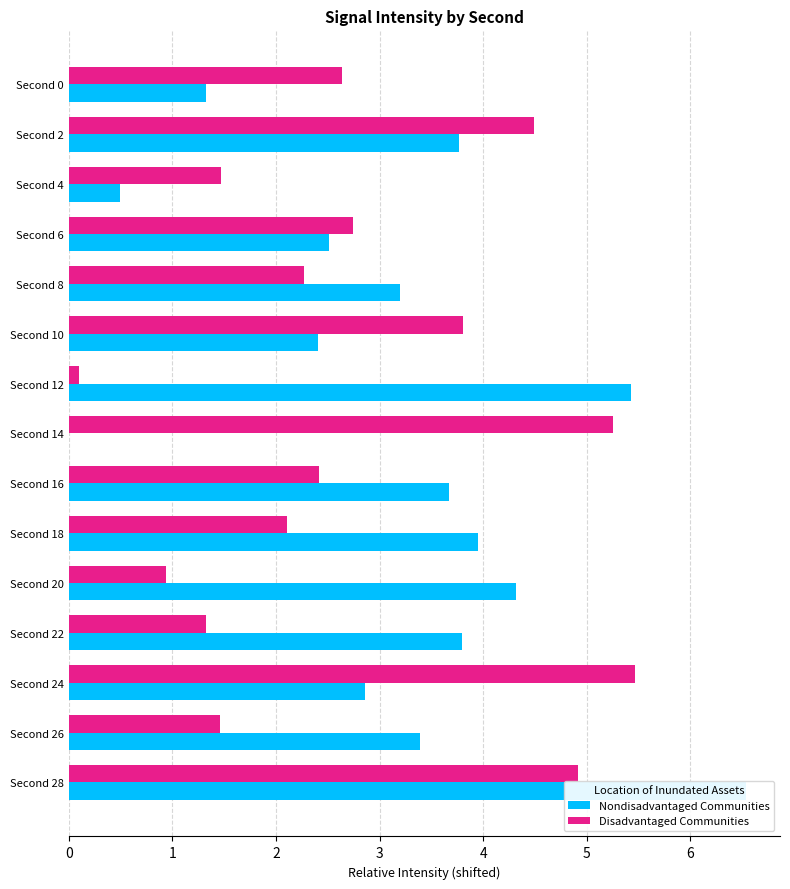

Is the value of Disadvantaged Communities at 7 greater than the value of Nondisadvantaged Communities at 0?

Yes